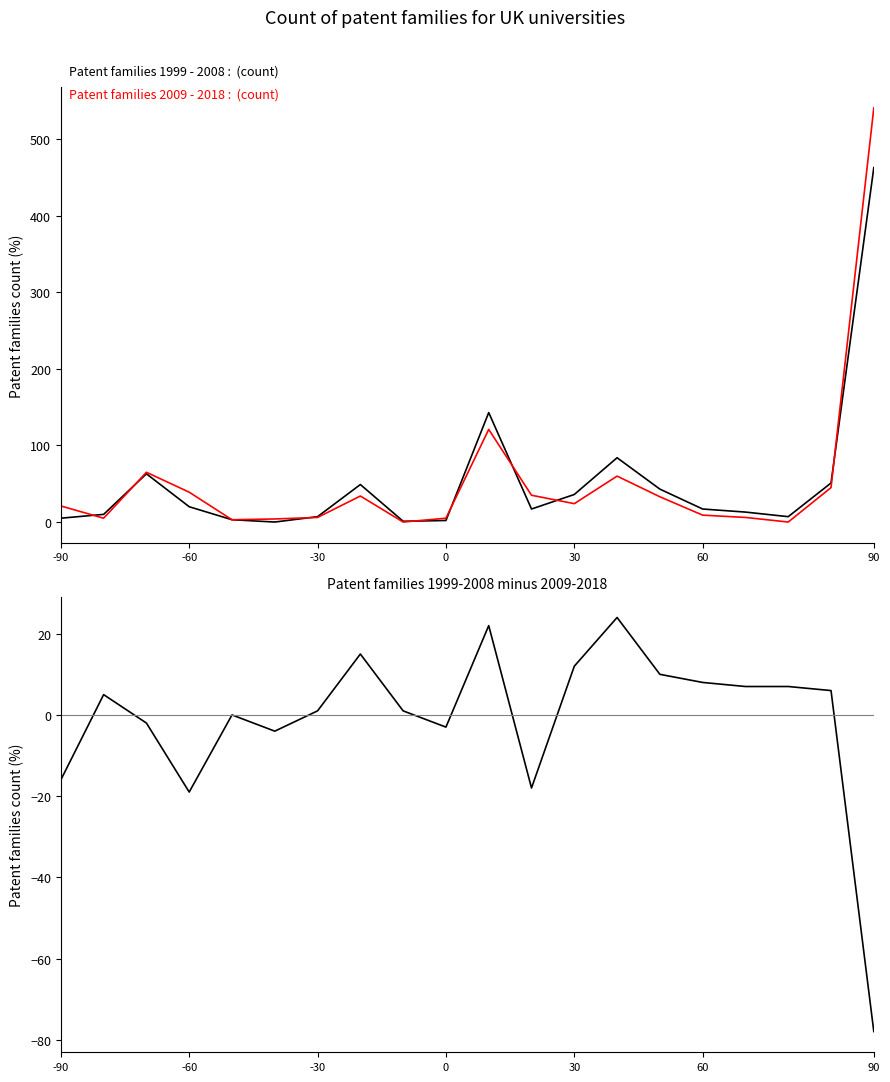

What is the value of the Patent families 1999 - 2008 point at the 10th from the left?

2